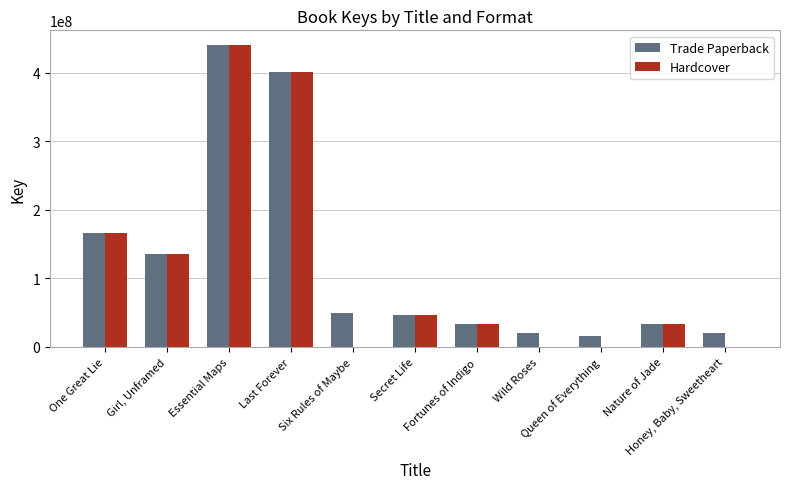

Which series changed the most between Wild Roses and Nature of Jade?

Hardcover